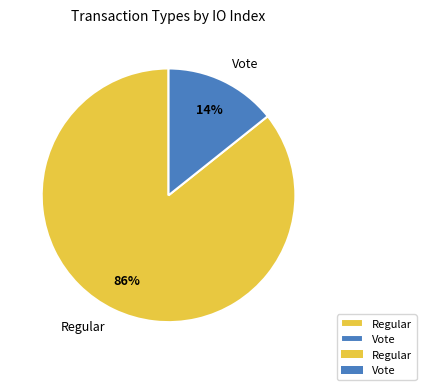

To the nearest percent, what portion does Vote represent?

14%